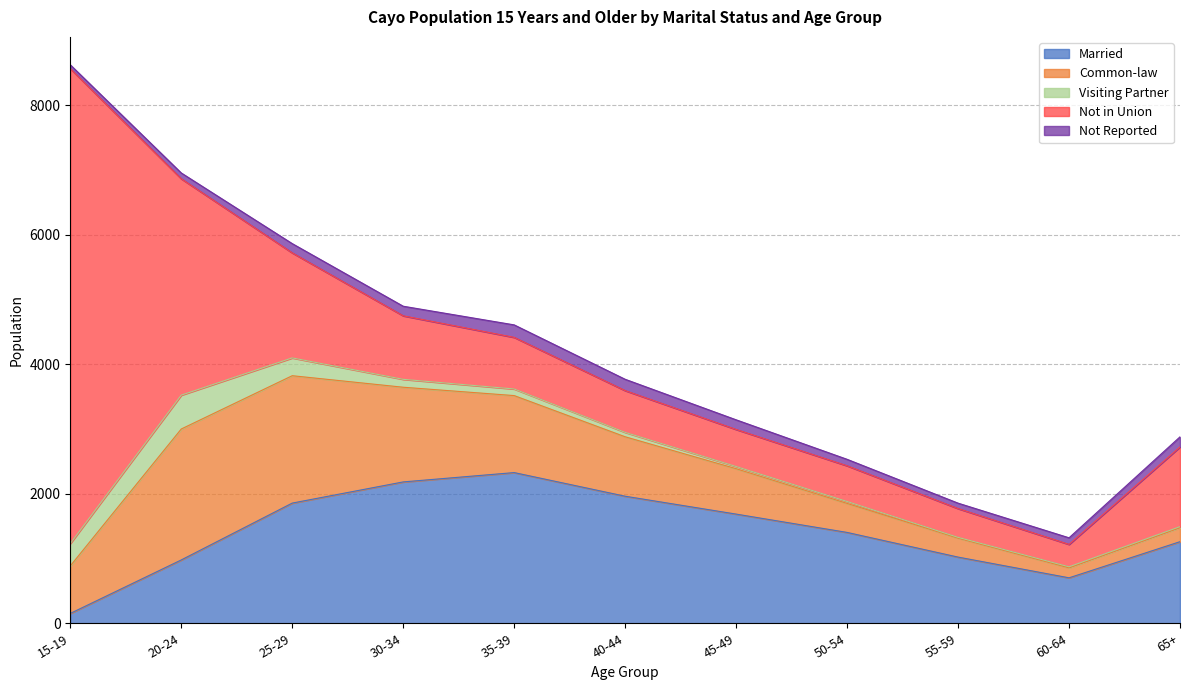

How many lines are shown in the chart?

5